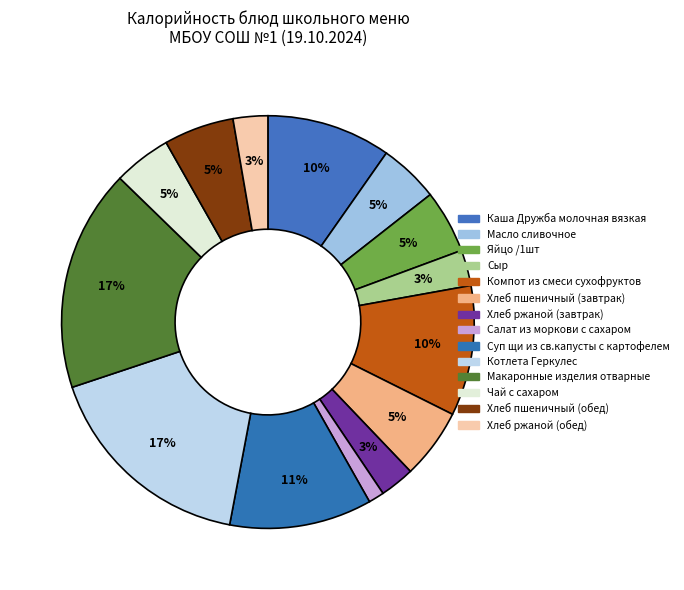

To the nearest percent, what is the difference between the Котлета Геркулес and Каша Дружба молочная вязкая slice percentages?

7%